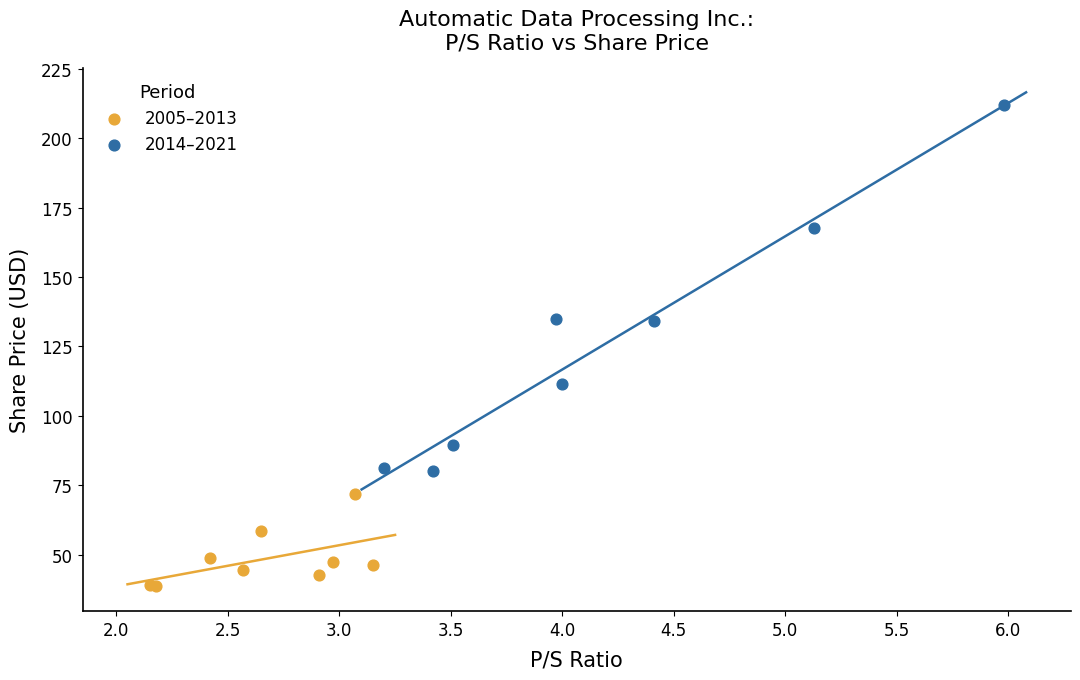

Which series reaches the maximum Y coordinate?

2014–2021